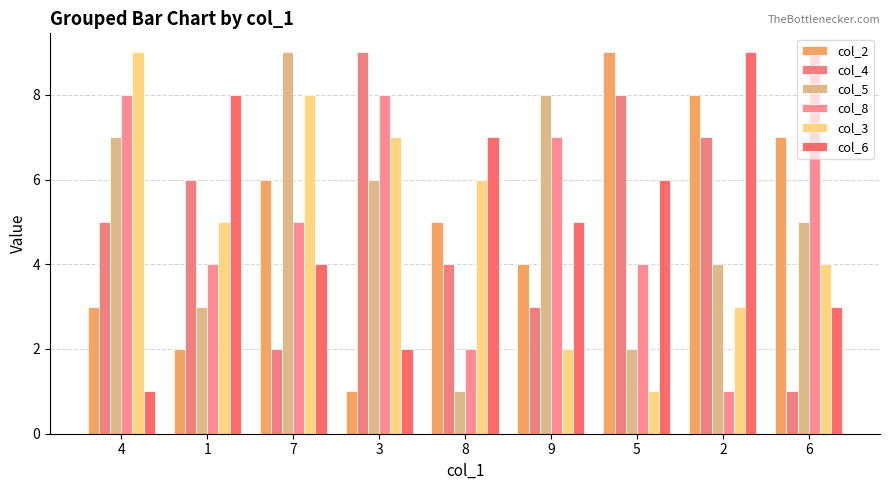

Reading left to right, what are all the values shown in this chart?

col_2: 3	2	6	1	5	4	9	8	7
col_4: 5	6	2	9	4	3	8	7	1
col_5: 7	3	9	6	1	8	2	4	5
col_8: 8	4	5	8	2	7	4	1	9
col_3: 9	5	8	7	6	2	1	3	4
col_6: 1	8	4	2	7	5	6	9	3